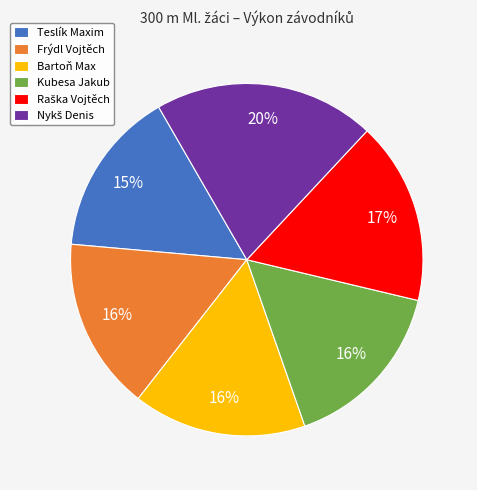

To the nearest percent, what portion does Kubesa Jakub represent?

16%